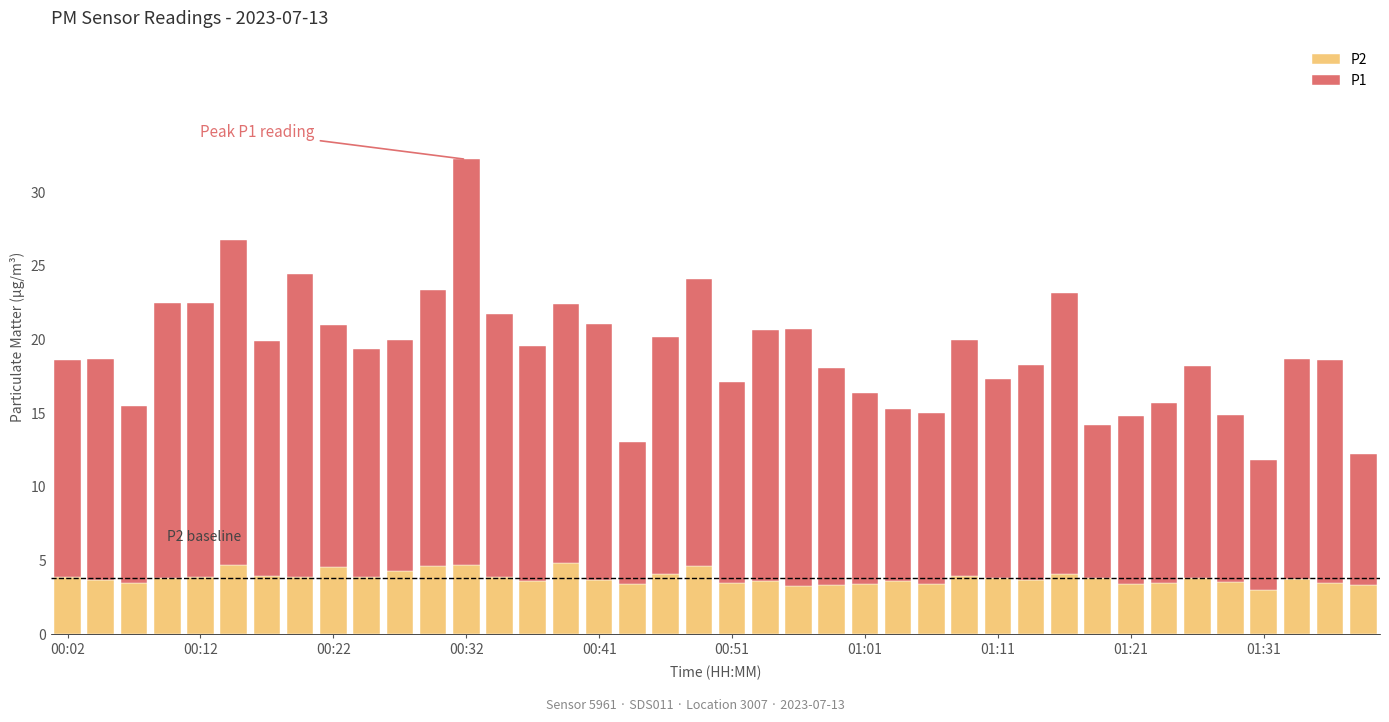

What are all the series names shown in the legend?

P2, P1